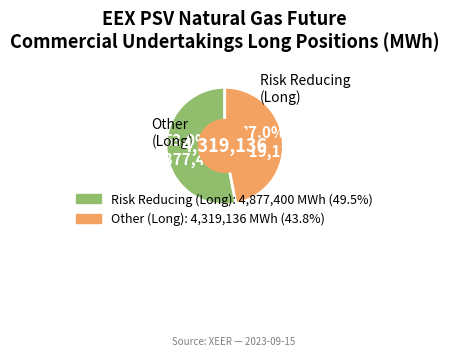

Is there a majority slice in this chart?

Yes